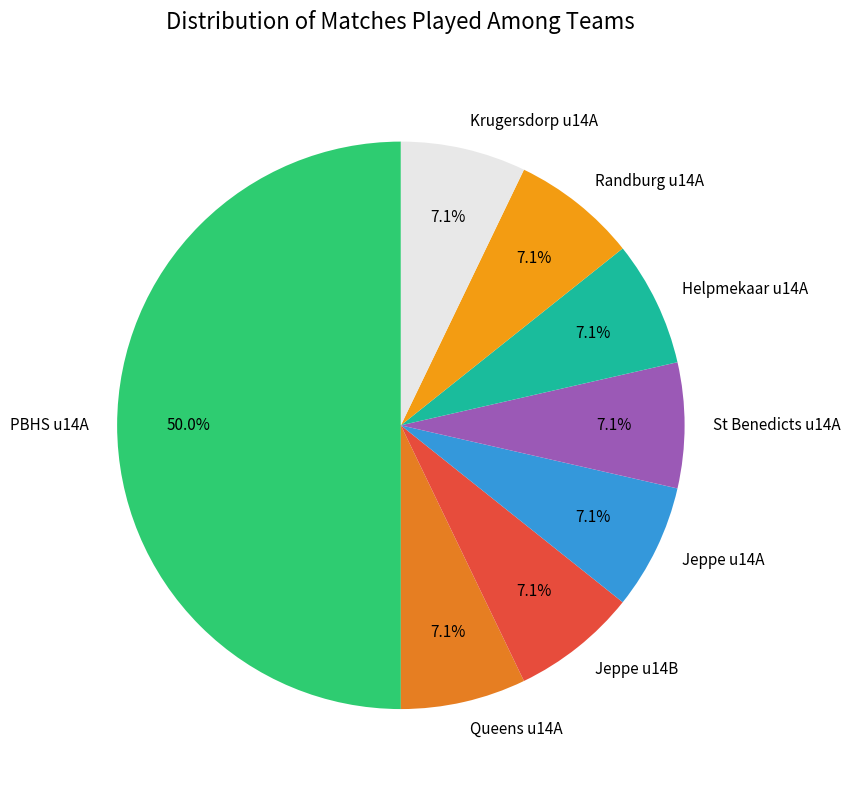

Count the number of slices in the pie.

8